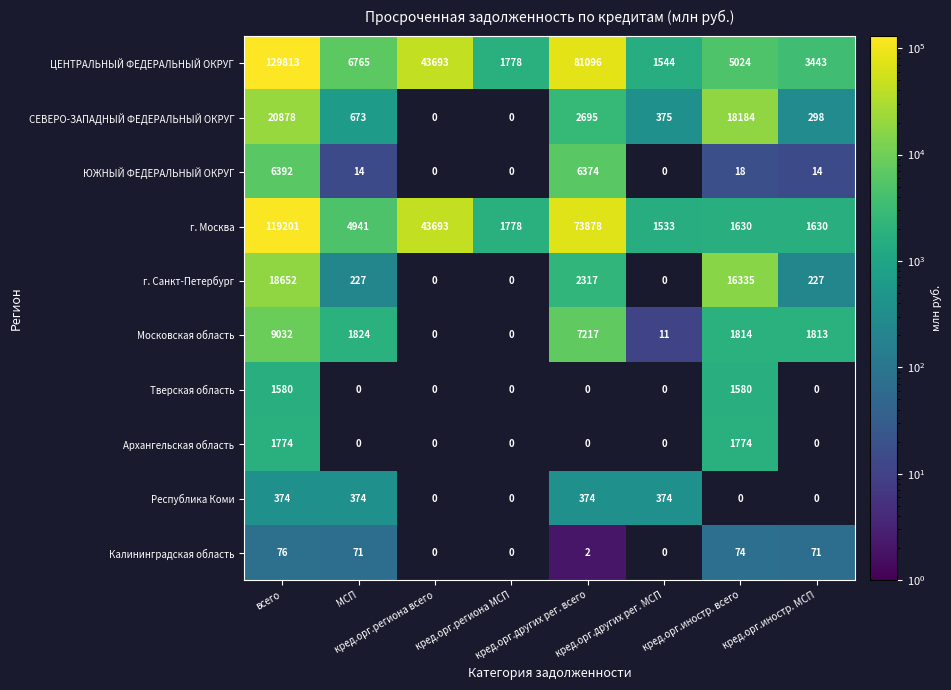

What is the average value of the г. Москва series?

31036